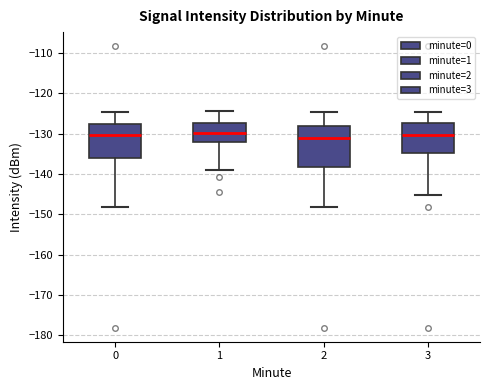

Reading left to right, transcribe this box plot: for each box, give where its median line is, the range the box spans, and where its two whiskers end, as read against the y-axis. The values are not printed on the chart, so give them approximately, as read against the axis.

0: median -130, box -136 to -128, whiskers -148 to -125
1: median -130, box -132 to -127, whiskers -139 to -124
2: median -131, box -138 to -128, whiskers -148 to -125
3: median -130, box -135 to -127, whiskers -145 to -125